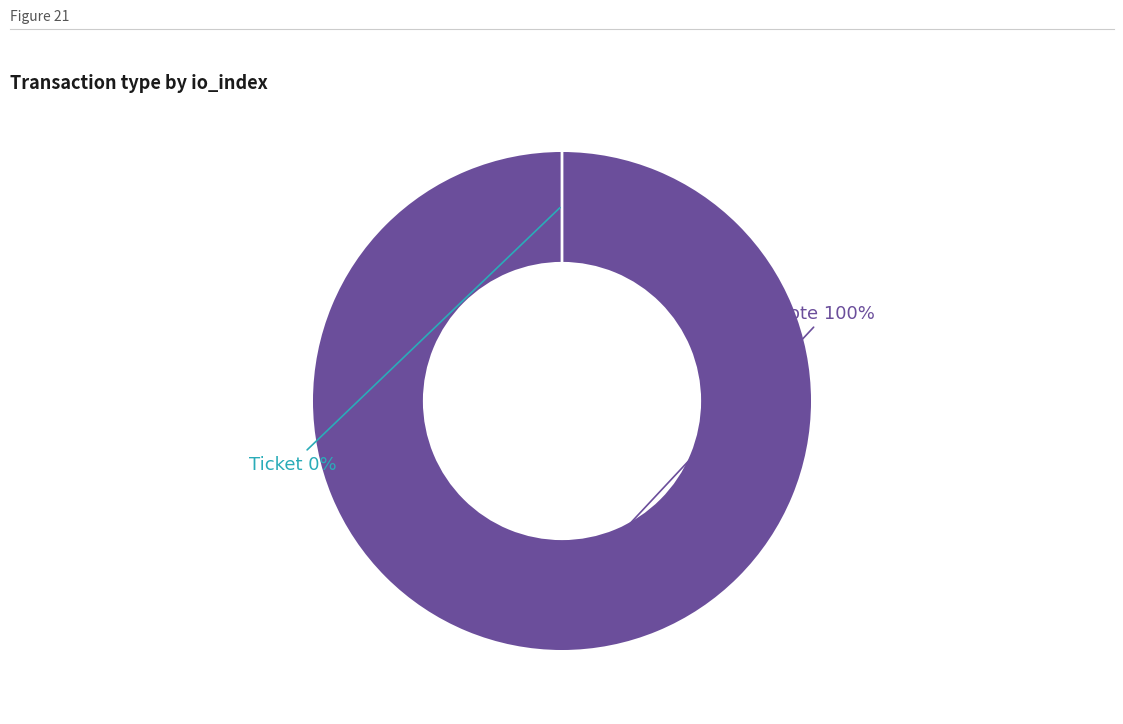

How many segments does this pie chart have?

2